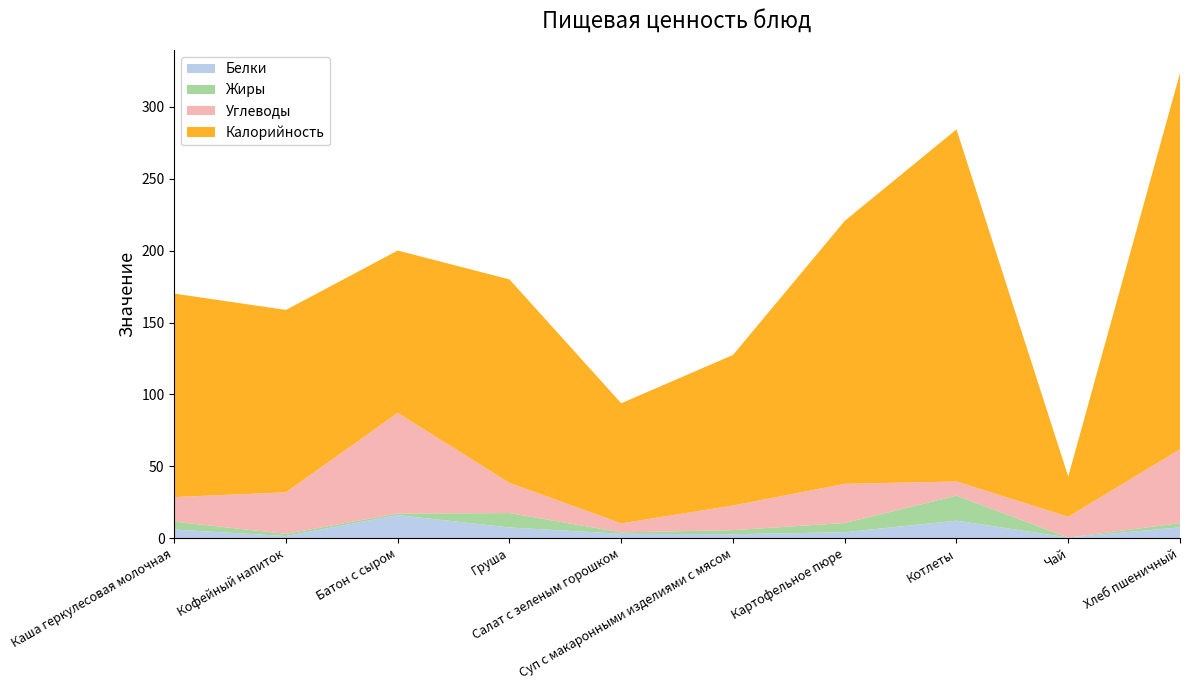

Reading left to right, transcribe all the data shown in this chart.

Белки: Каша геркулесовая молочная=6.0	Кофейный напиток=1.4	Батон с сыром=16.0	Груша=7.4	Салат с зеленым горошком=3.0	Суп с макаронными изделиями с мясом=2.7	Картофельное пюре=4.1	Котлеты=12.1	Чай=0.4	Хлеб пшеничный=7.5
Жиры: Каша геркулесовая молочная=5.5	Кофейный напиток=1.5	Батон с сыром=1.1	Груша=10.0	Салат с зеленым горошком=1.0	Суп с макаронными изделиями с мясом=2.8	Картофельное пюре=6.4	Котлеты=17.4	Чай=0.0	Хлеб пшеничный=2.9
Углеводы: Каша геркулесовая молочная=17.1	Кофейный напиток=28.9	Батон с сыром=70.0	Груша=21.0	Салат с зеленым горошком=6.2	Суп с макаронными изделиями с мясом=17.1	Картофельное пюре=27.3	Котлеты=9.9	Чай=14.4	Хлеб пшеничный=51.4
Калорийность: Каша геркулесовая молочная=141.6	Кофейный напиток=126.9	Батон с сыром=113.0	Груша=141.6	Салат с зеленым горошком=83.6	Суп с макаронными изделиями с мясом=104.8	Картофельное пюре=183.0	Котлеты=245.0	Чай=28.0	Хлеб пшеничный=261.7